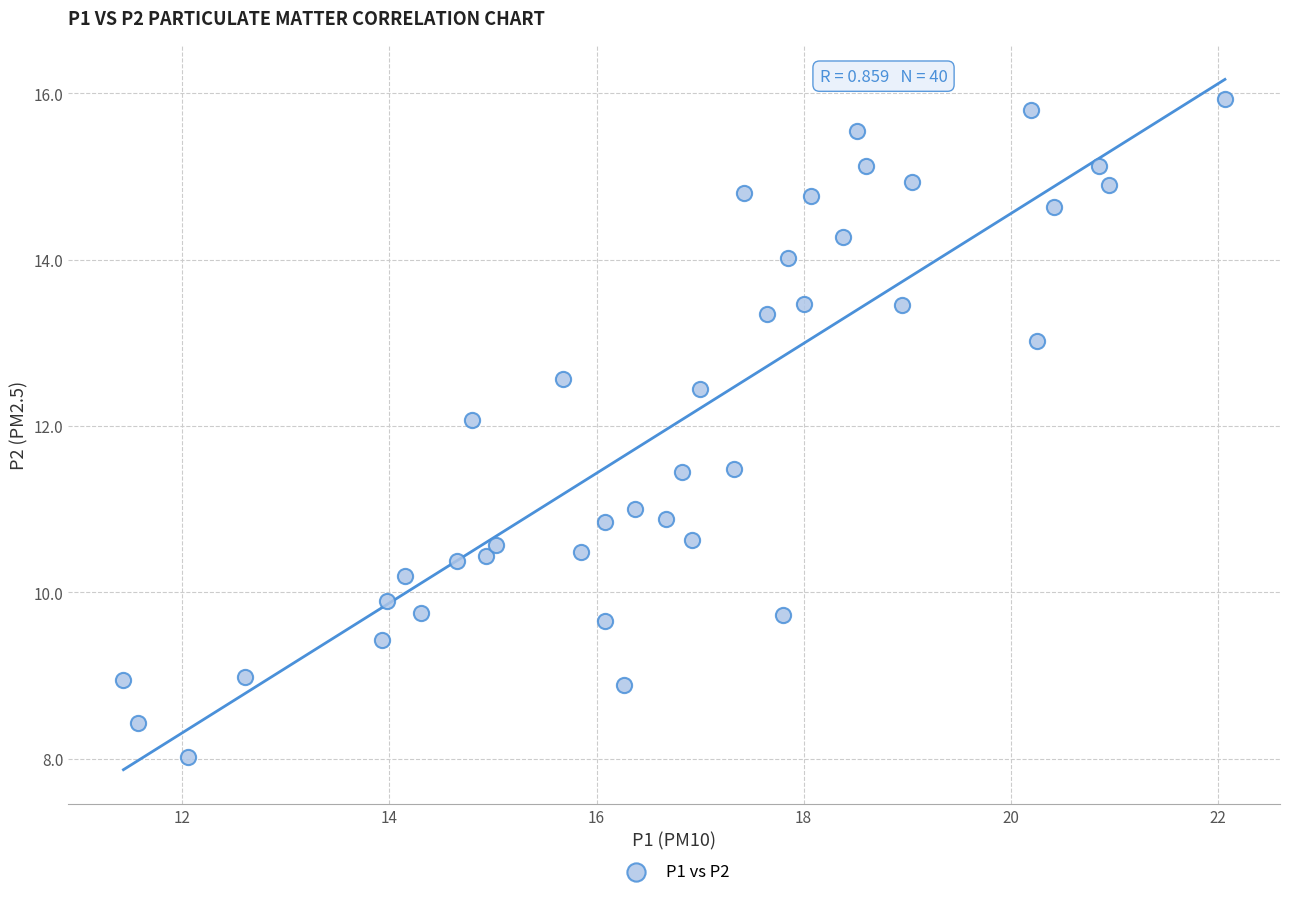

What is the range of Y values (max minus min)?

7.9